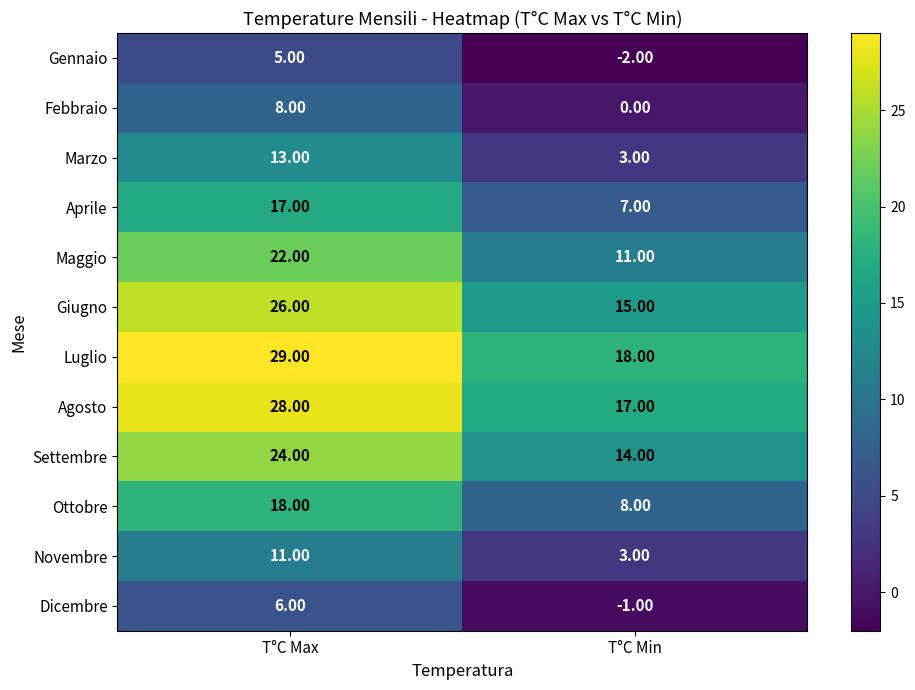

What is the total value across all series at T°C Max?

207